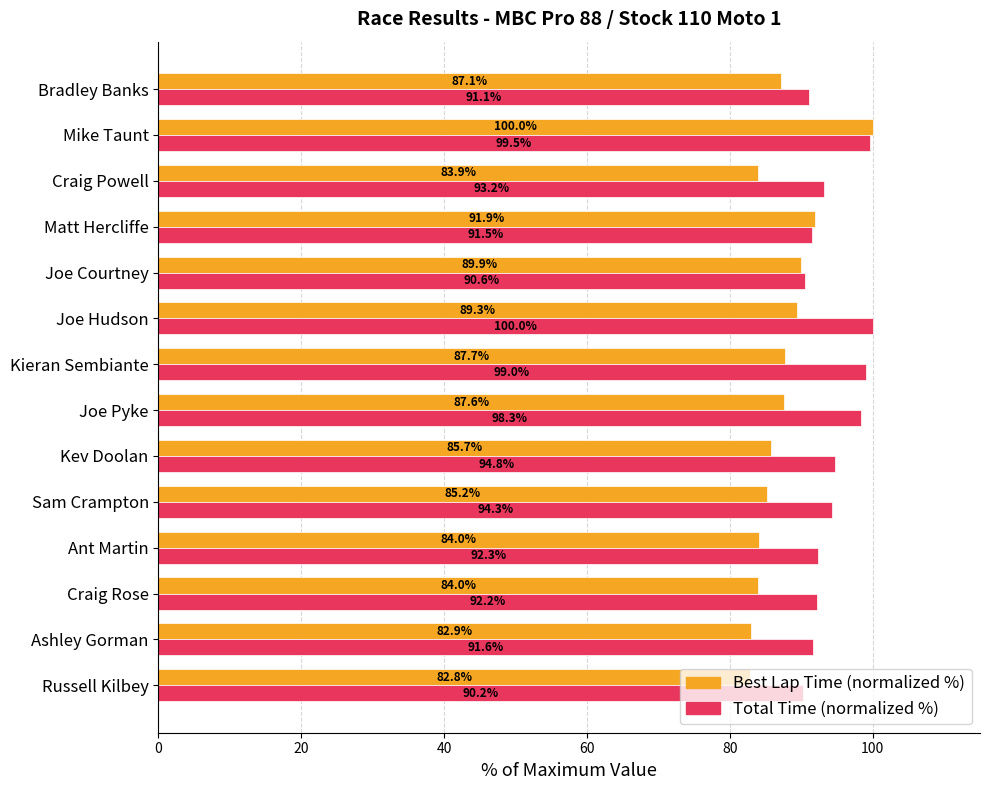

What is the difference between the highest and lowest values at Ant Martin?

8.3